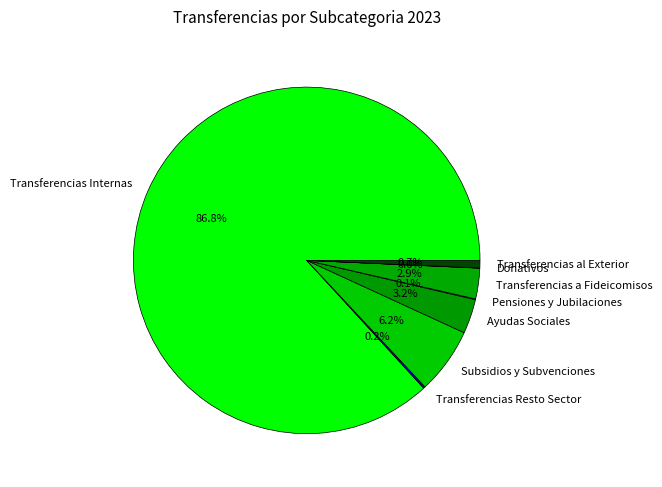

What percentage is the Transferencias al Exterior slice, to the nearest percent?

1%